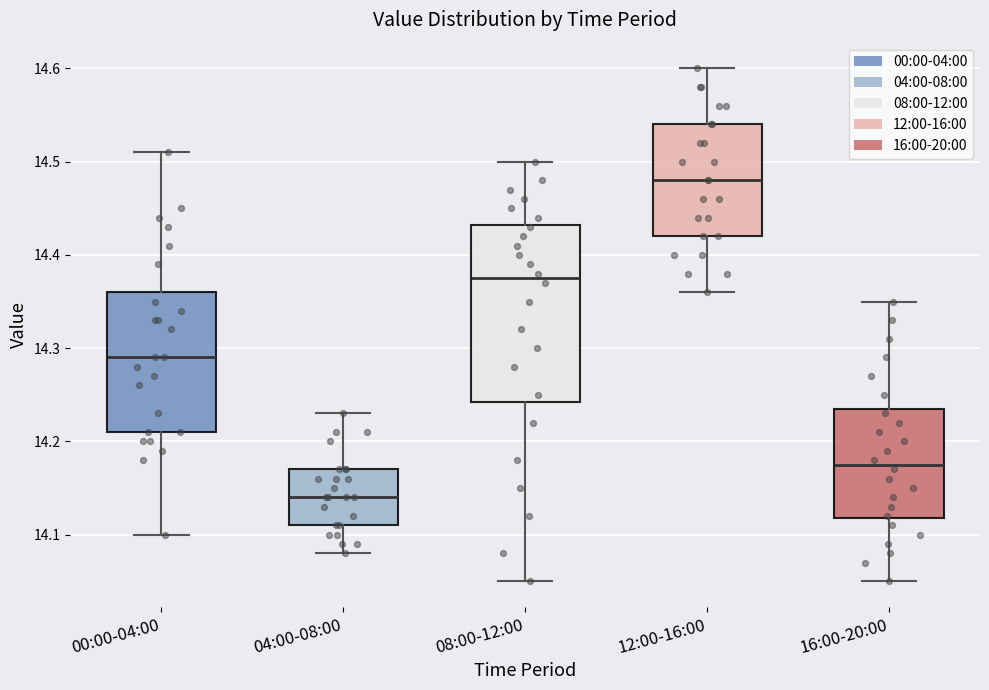

Reading left to right, transcribe this box plot: for each box, give where its median line is, the range the box spans, and where its two whiskers end, as read against the y-axis. The values are not printed on the chart, so give them approximately, as read against the axis.

00:00-04:00: median 14.29, box 14.21 to 14.36, whiskers 14.10 to 14.51
04:00-08:00: median 14.14, box 14.11 to 14.17, whiskers 14.08 to 14.23
08:00-12:00: median 14.38, box 14.24 to 14.43, whiskers 14.05 to 14.50
12:00-16:00: median 14.48, box 14.42 to 14.54, whiskers 14.36 to 14.60
16:00-20:00: median 14.18, box 14.12 to 14.24, whiskers 14.05 to 14.35